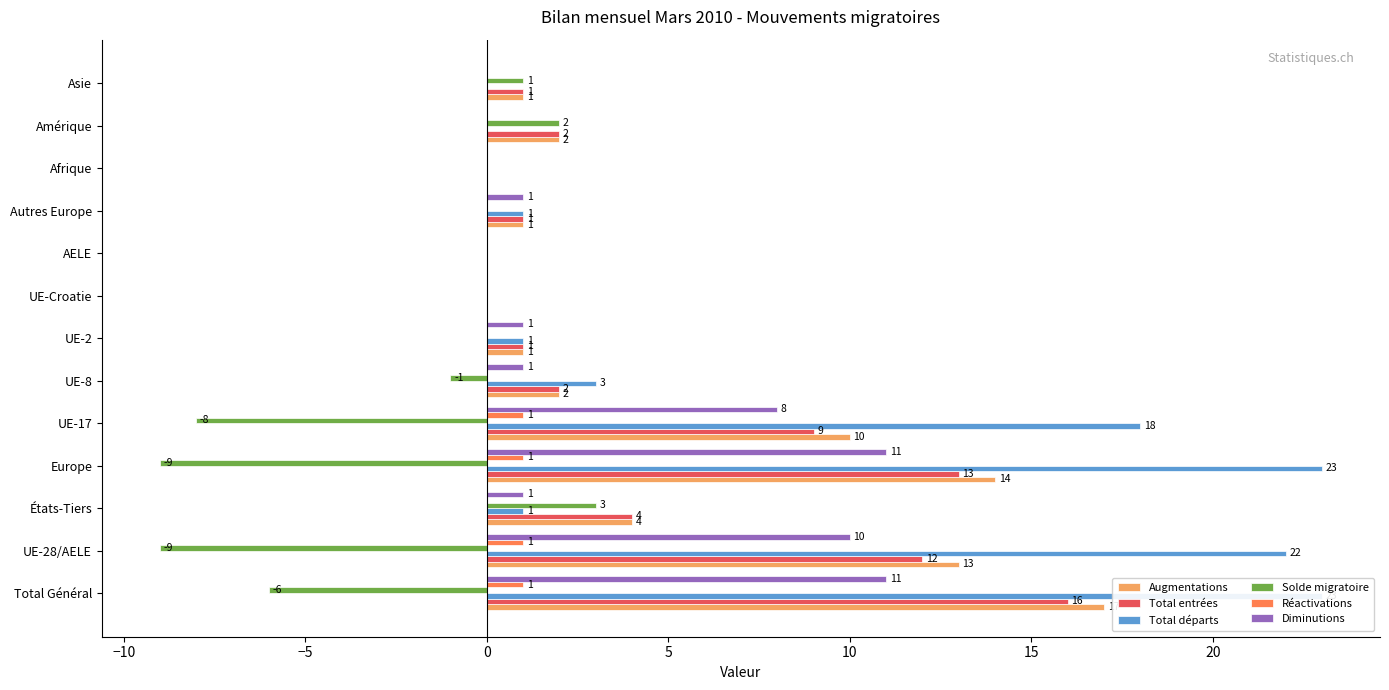

Rank the series at UE-Croatie from highest to lowest value.

Augmentations, Total entrées, Total départs, Solde migratoire, Réactivations, Diminutions